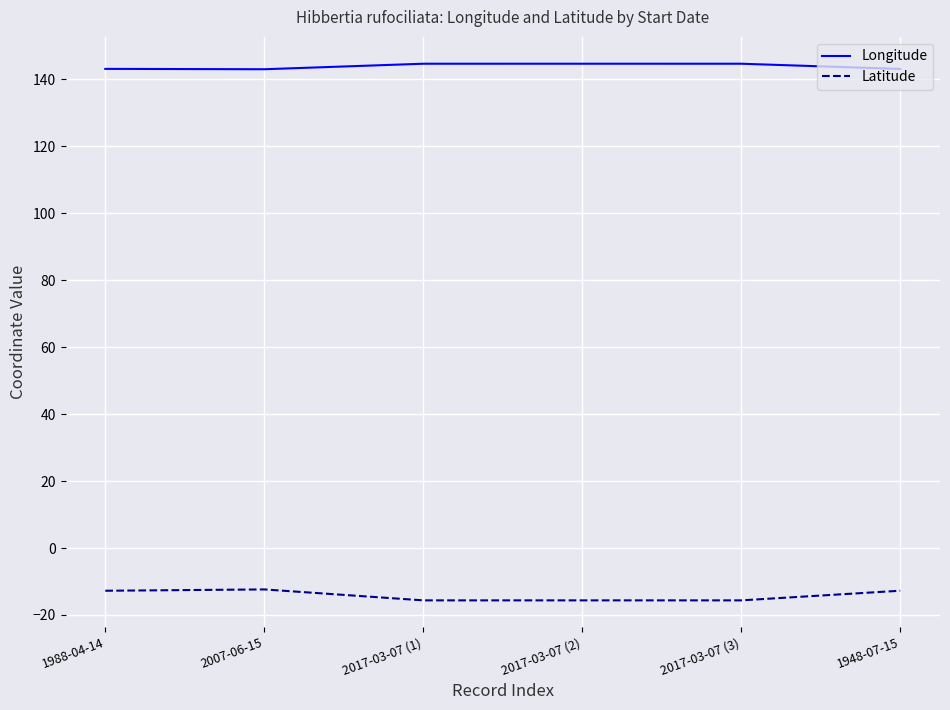

What is the lowest value of the Longitude series?

143.0